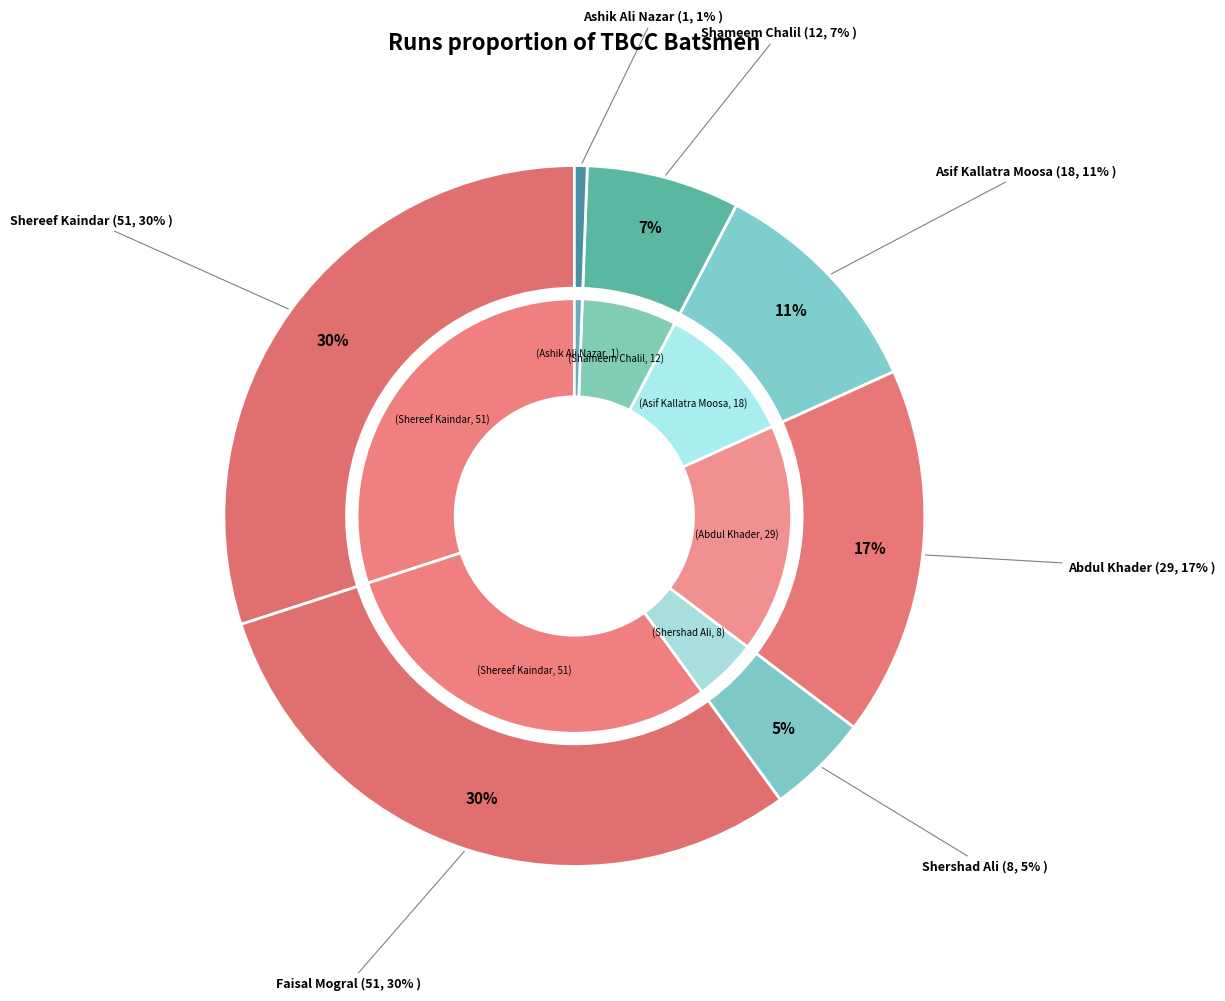

Is it true that Faisal Mogral is 30% of the pie?

True